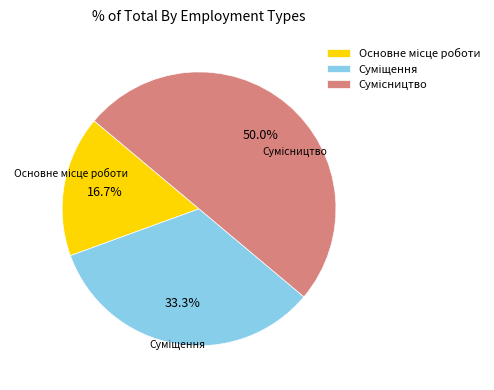

Which slice is the smallest?

Основне місце роботи